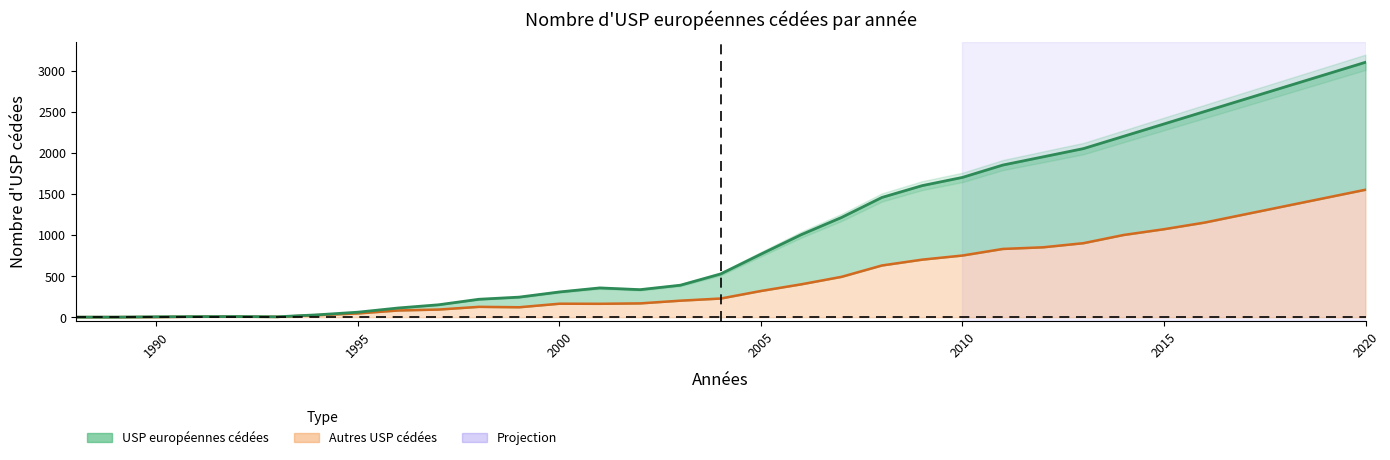

What is the total value across all series at 2005?

1086